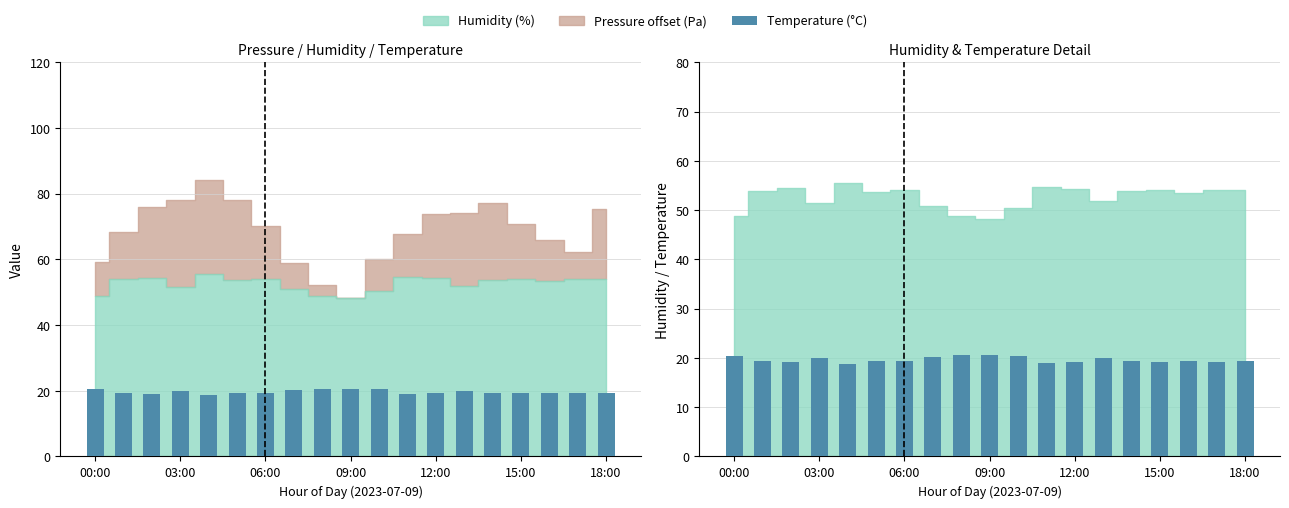

The value at 00:00 is 20.5. True or false?

True